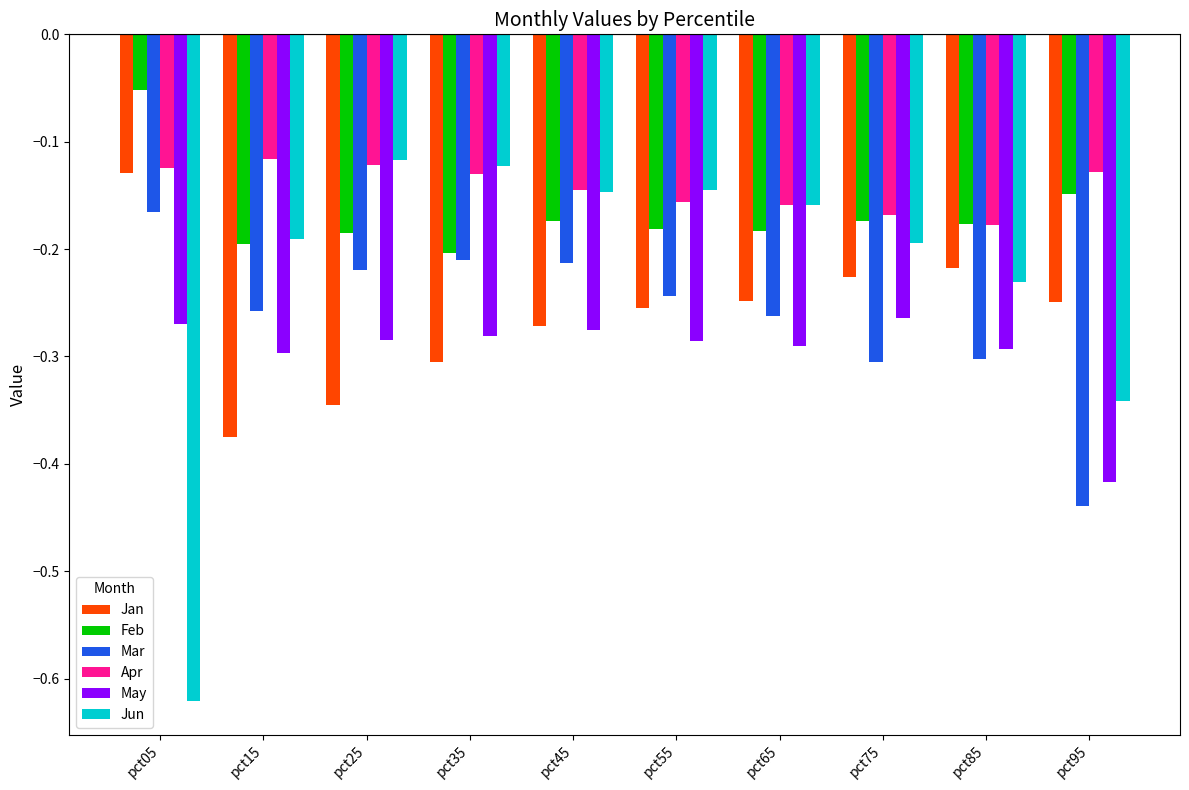

What is the difference between the highest and lowest values at pct75?

0.1